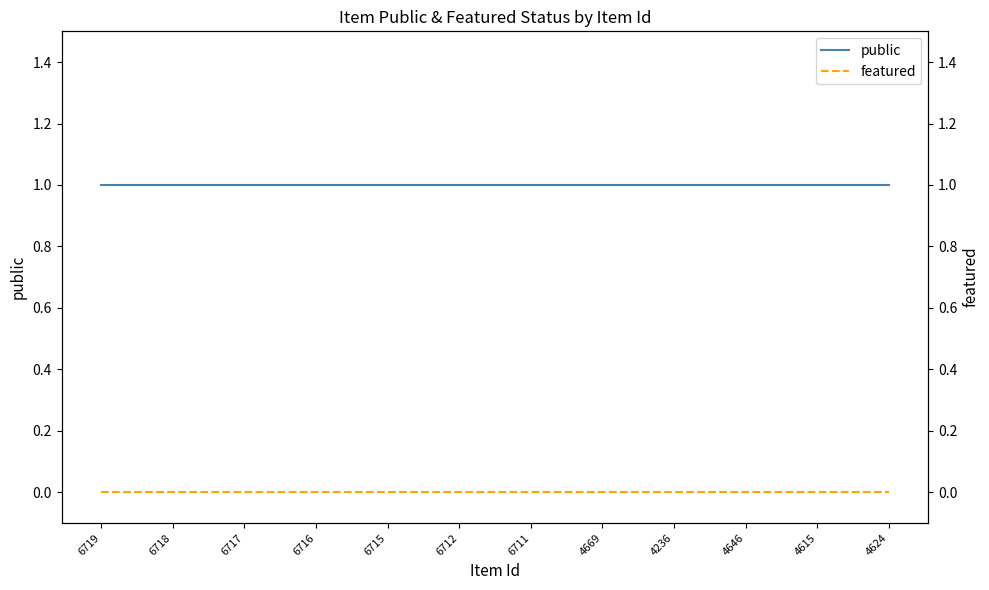

At which category is the sum across all series the highest?

6719